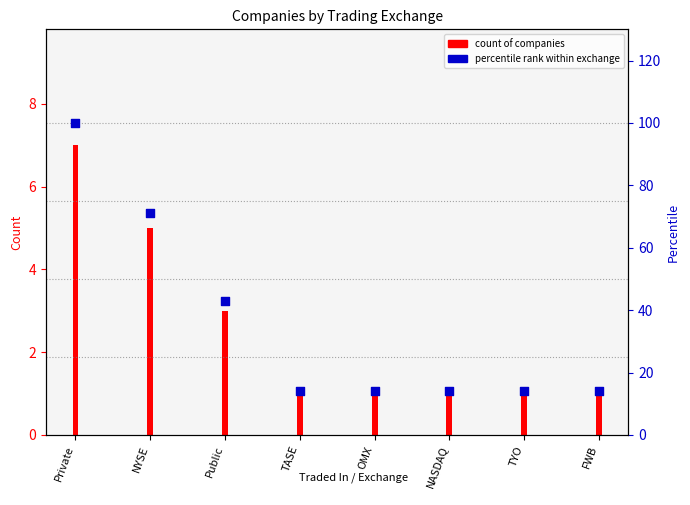

Is the value of count of companies at OMX greater than the value of percentile rank within exchange at OMX?

No